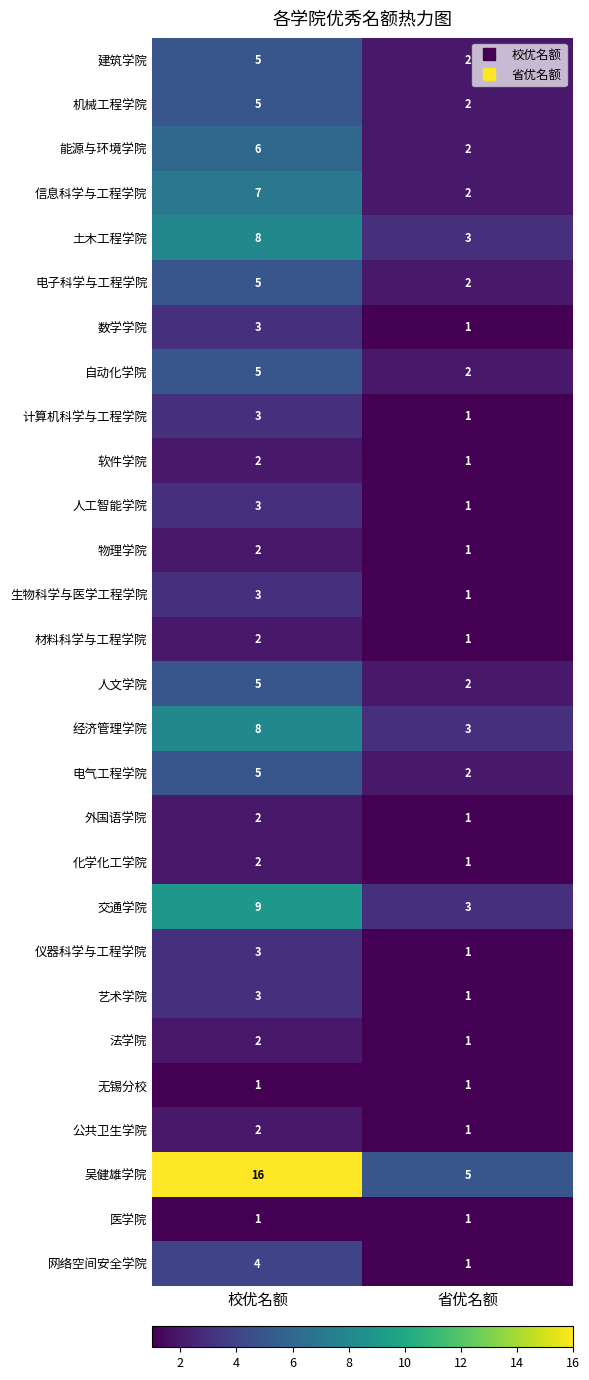

What is the sum of all 信息科学与工程学院 values?

9